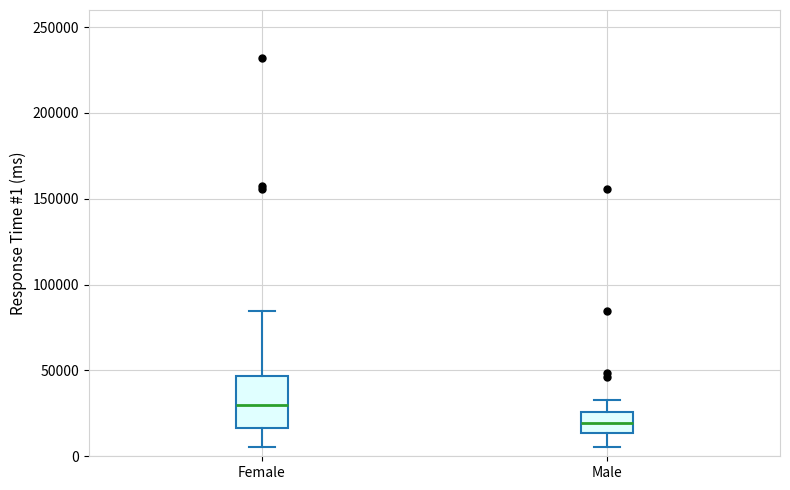

Reading left to right, read every box against the y-axis: the position of its median line, the range the box covers, and the ends of its whiskers. The values are not printed on the chart, so give them approximately, as read against the axis.

Female: median 30000, box 15000 to 45000, whiskers 5000 to 85000
Male: median 20000, box 15000 to 25000, whiskers 5000 to 35000